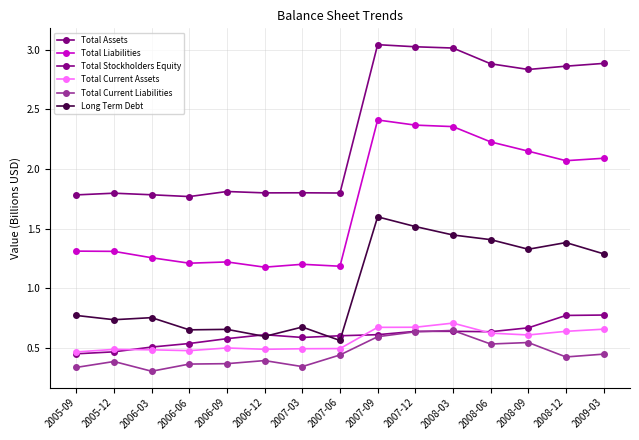

True or false: Total Assets and Total Current Assets intersect in this chart.

False